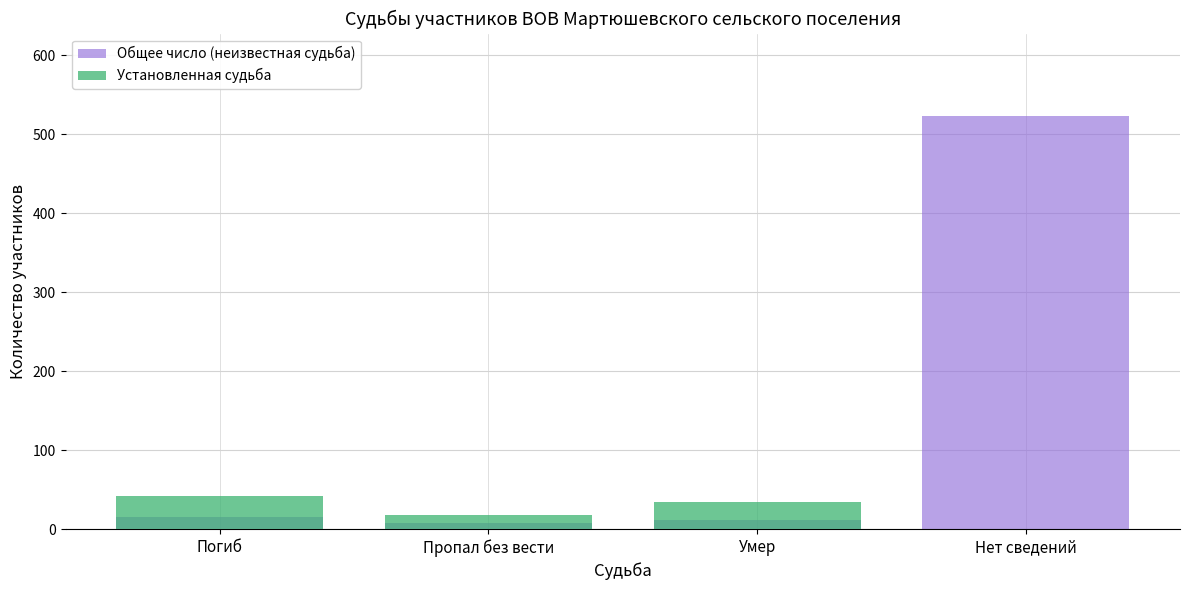

How many values in the Общее число (неизвестная судьба) series exceed 15?

1